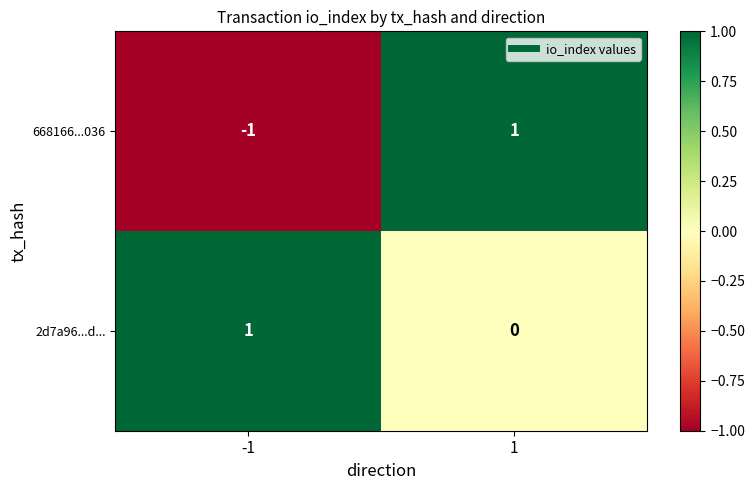

Rank the series by their average value, from lowest to highest.

668166...036, 2d7a96...d...